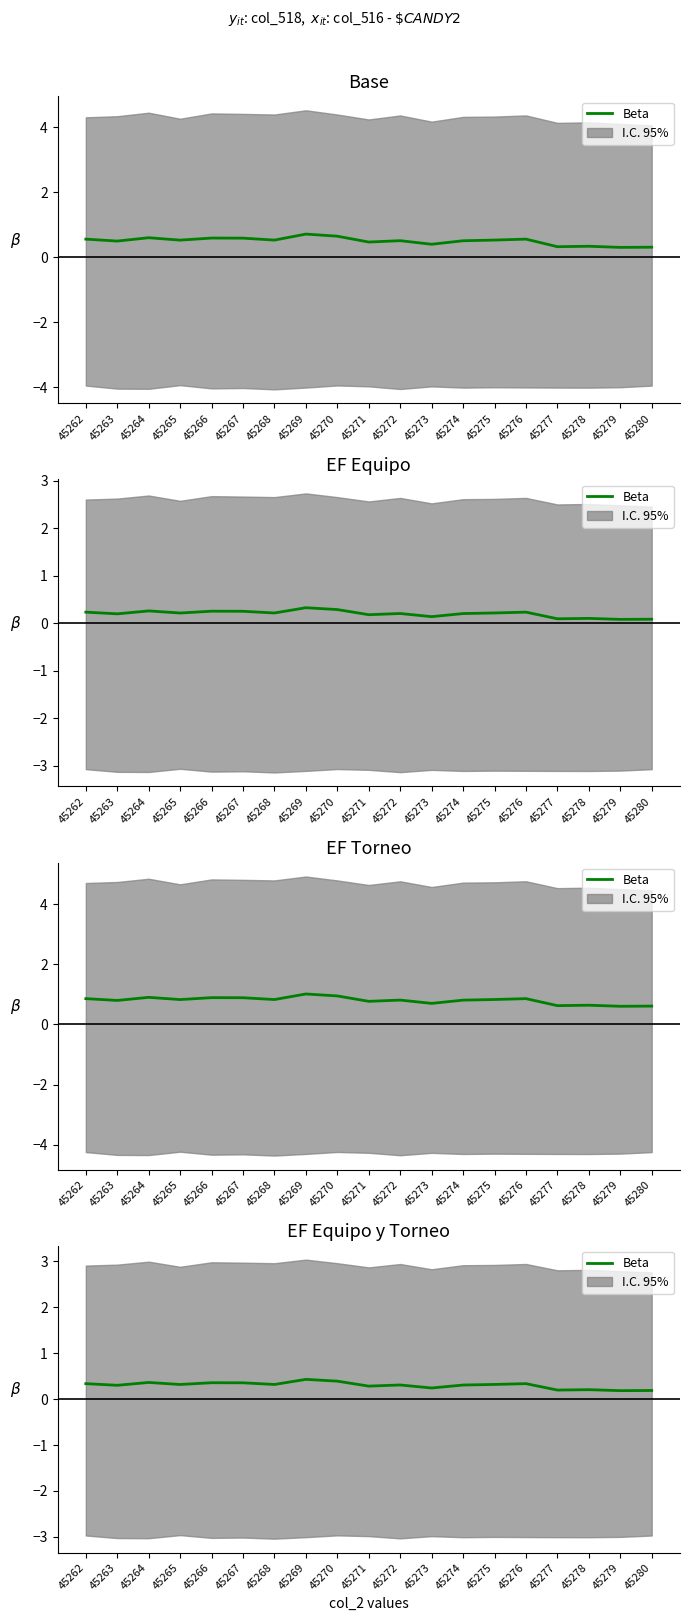

Count the number of categories in the chart.

19